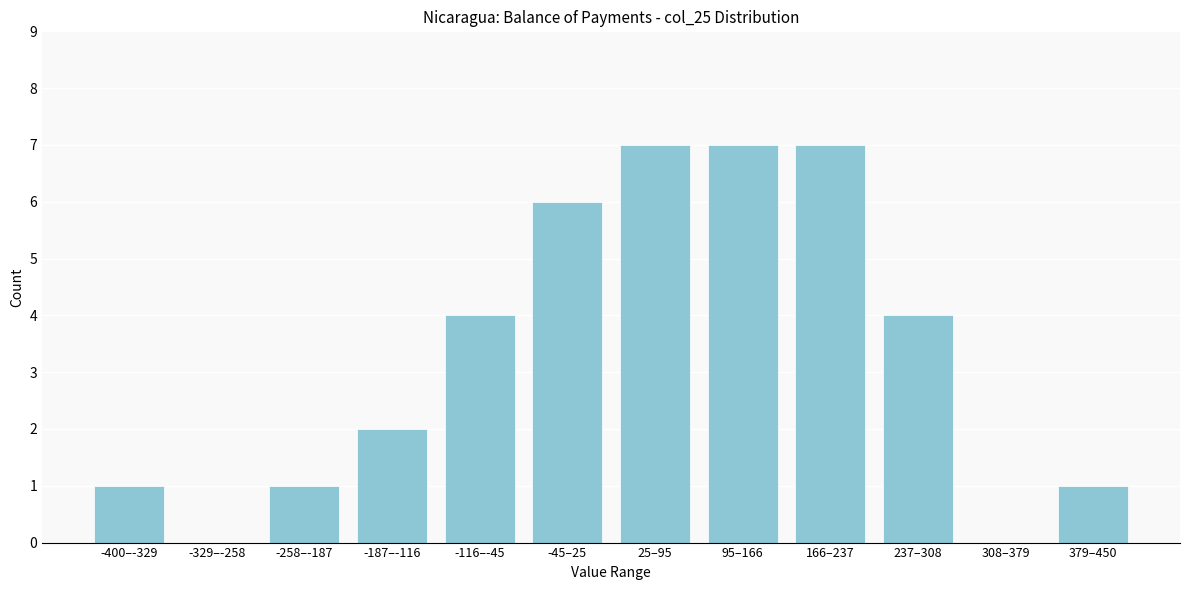

Reading right to left, extract all data points from this chart.

379–450=1	308–379=0	237–308=4	166–237=7	95–166=7	25–95=7	-45–25=6	-116–-45=4	-187–-116=2	-258–-187=1	-329–-258=0	-400–-329=1